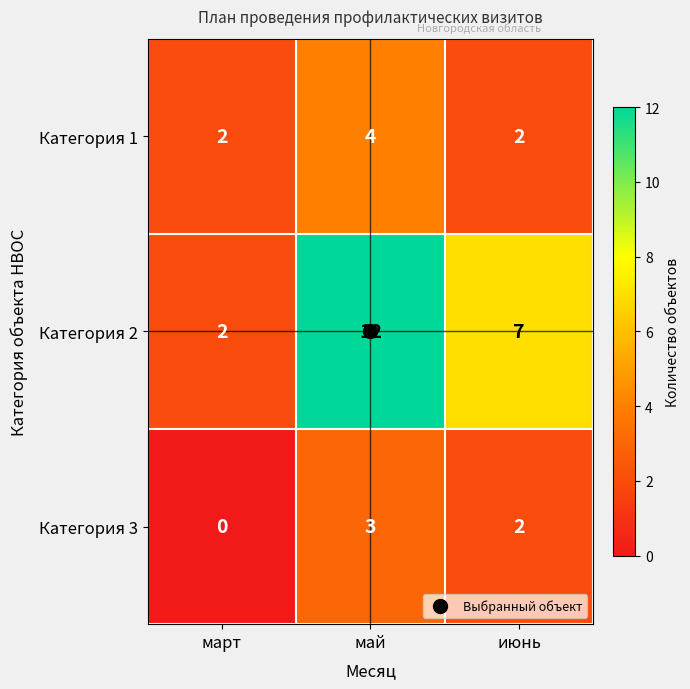

Which series has the largest total across all categories?

Категория 2